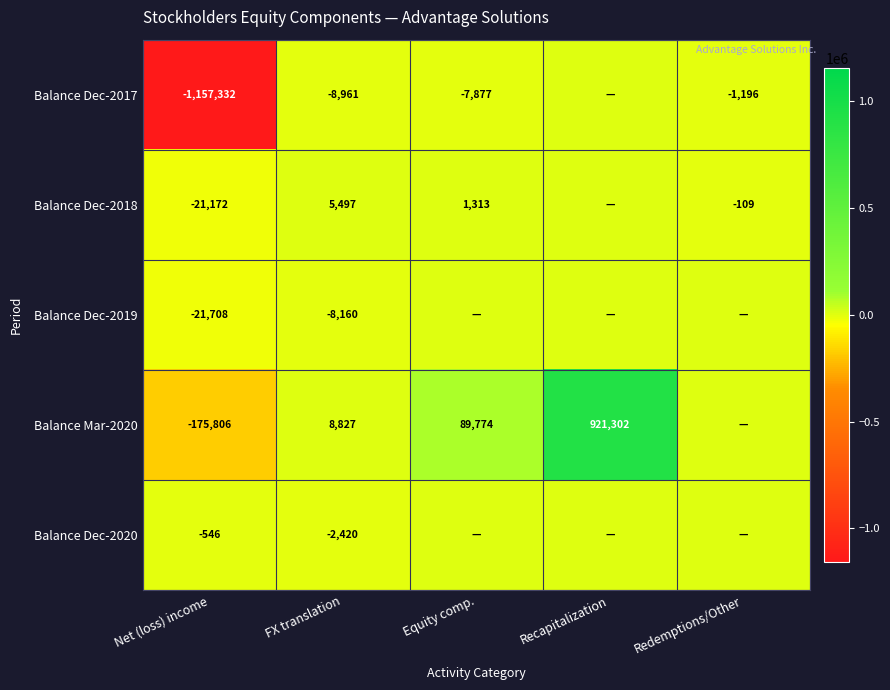

How many series are shown in this chart?

5